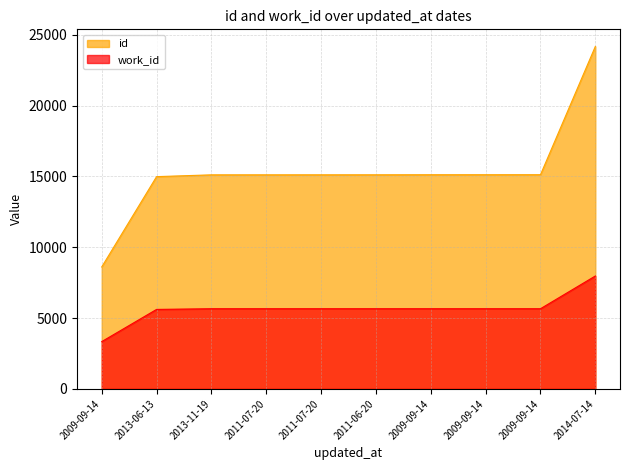

Is the value of work_id at 2014-07-14 greater than the value of id at 2011-07-20?

No